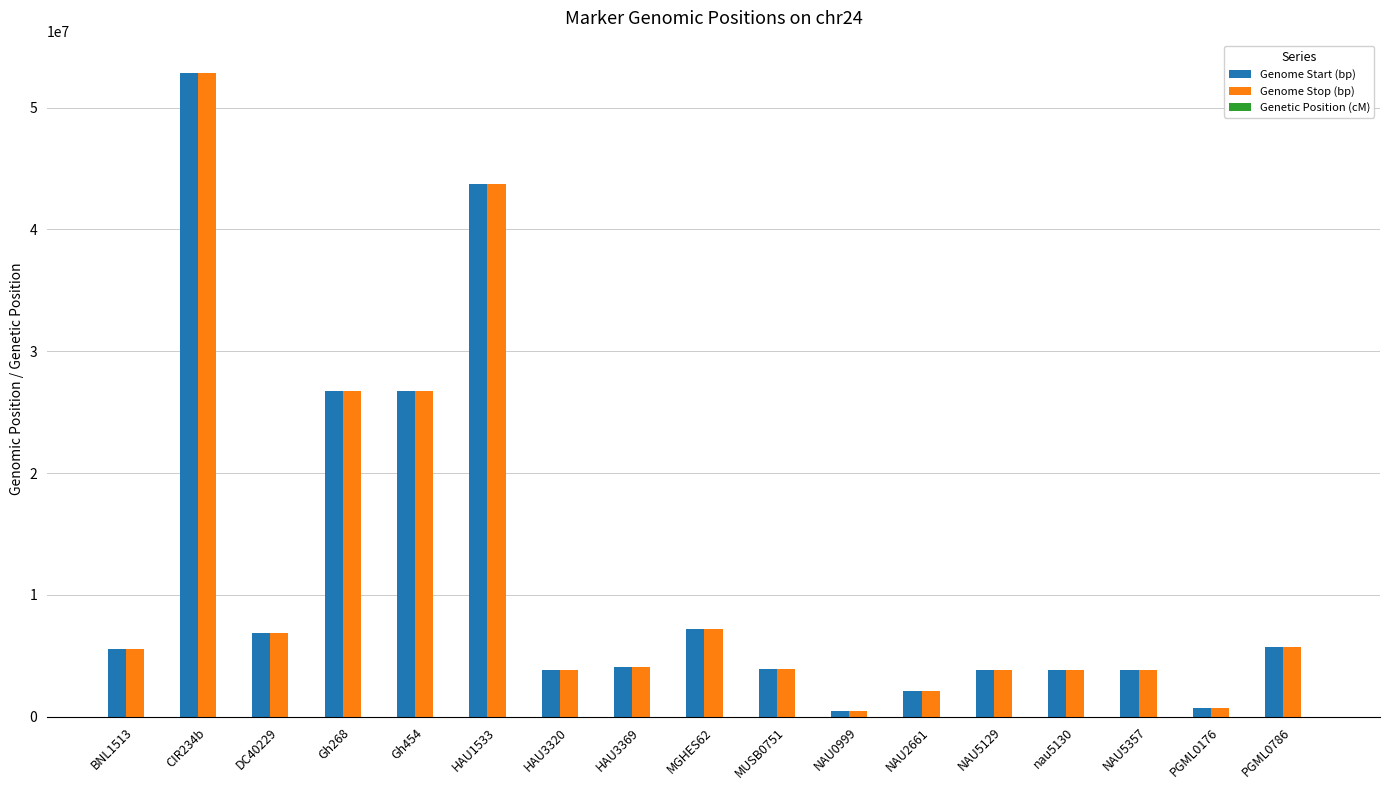

At which label does Genome Stop (bp) reach its peak?

CIR234b